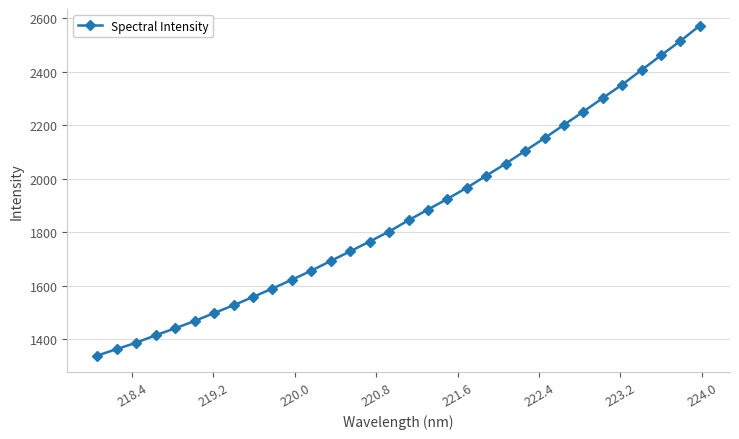

How many lines are shown in the chart?

1